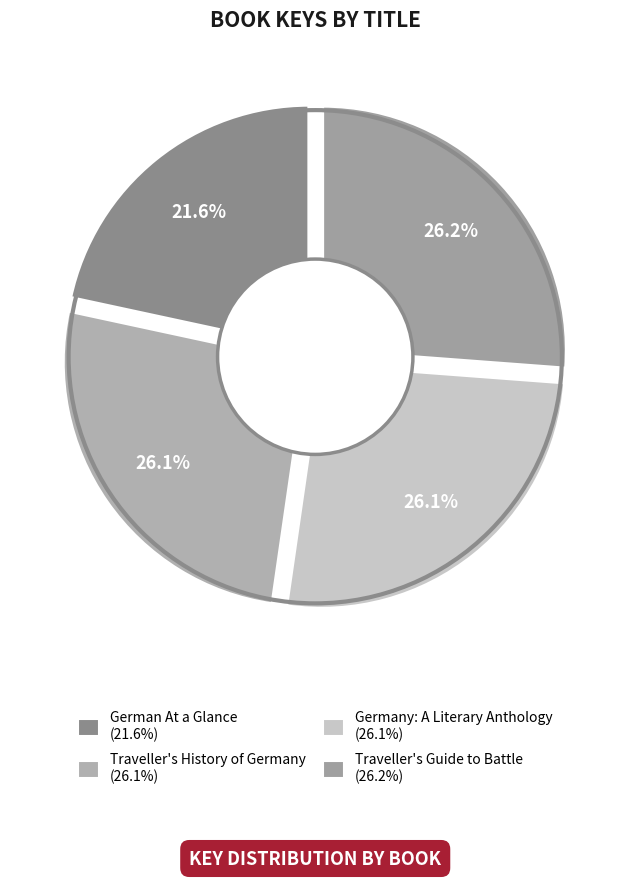

To the nearest percent, what percentage of the pie is Traveller's History of Germany?

26%